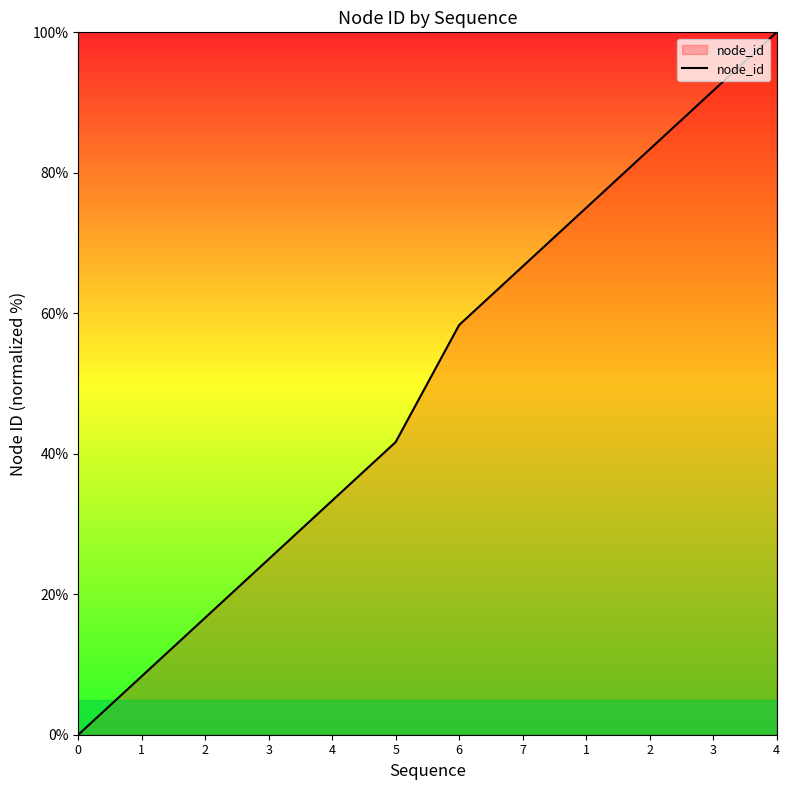

What is the difference between the values at 7 and 6?

8.3